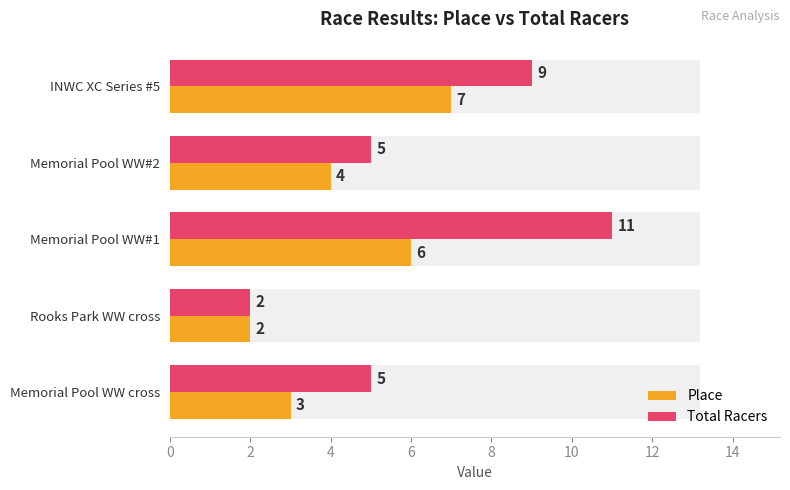

How many bars are there in total?

10